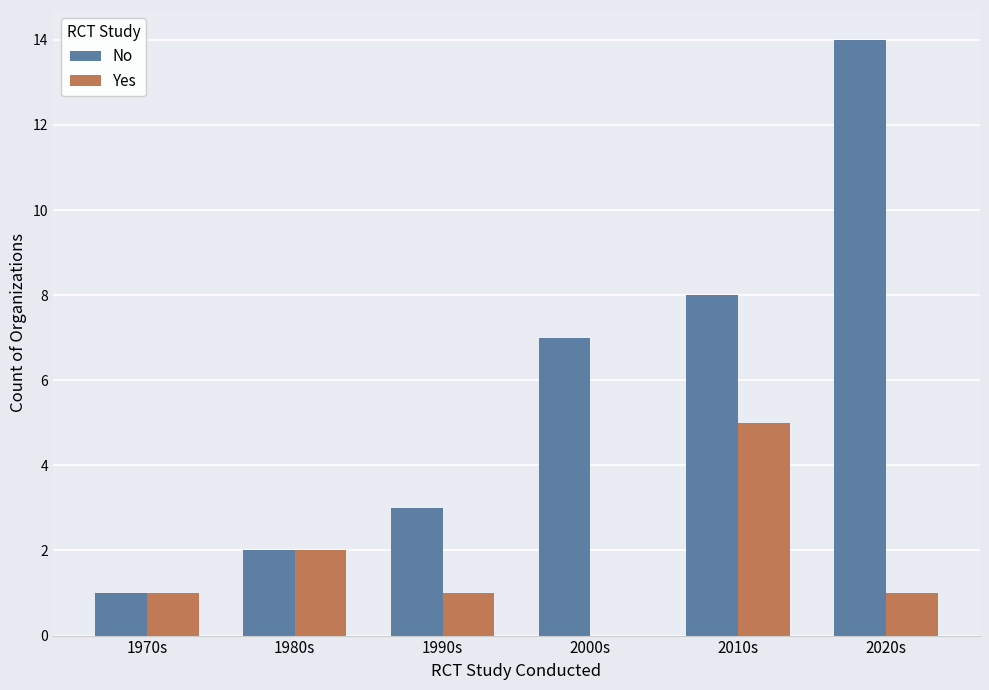

What is the sum of the No values at 2010s and 1980s?

10